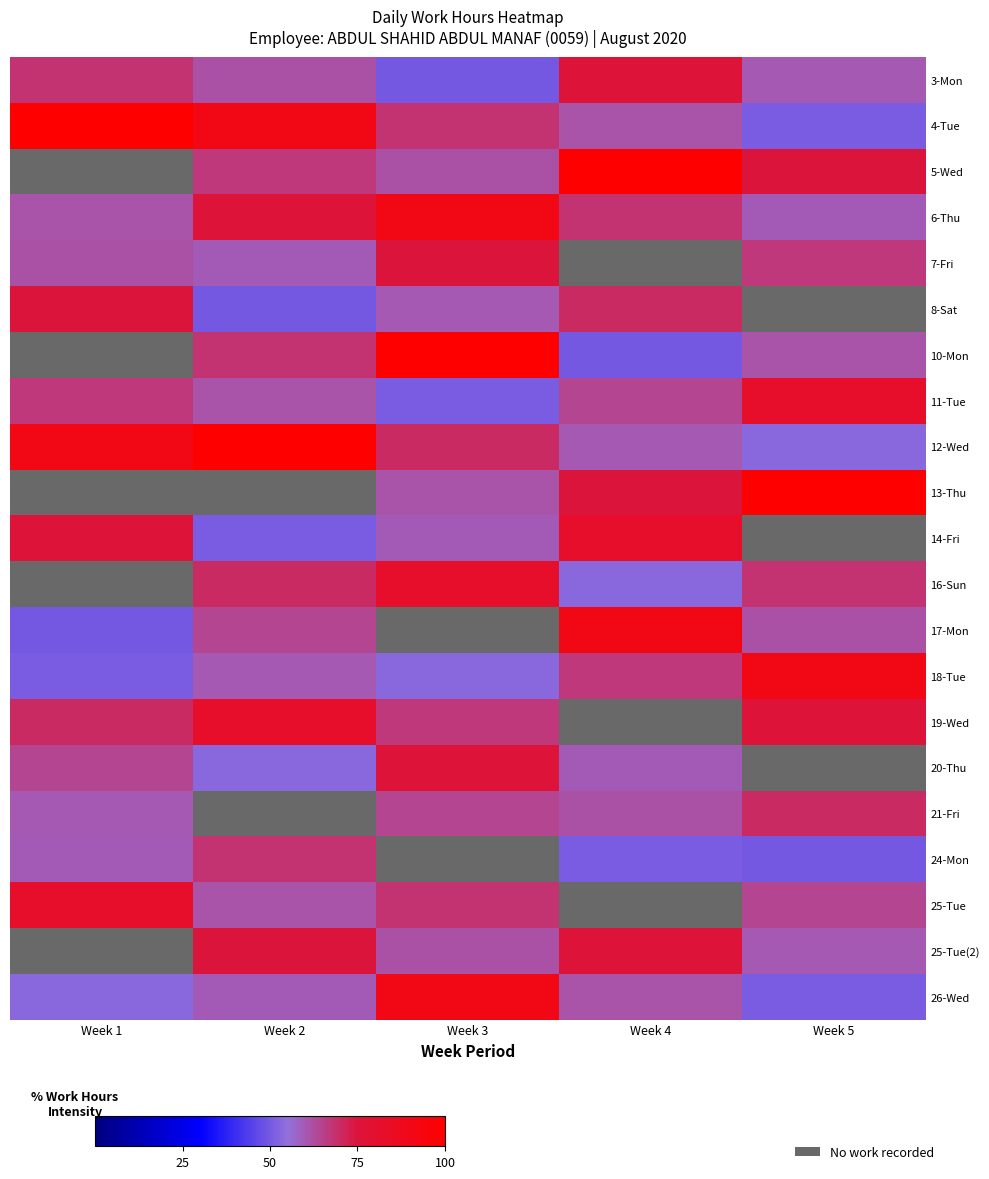

True or false: 25-Tue has a value of -34.1 at Week 4.

False